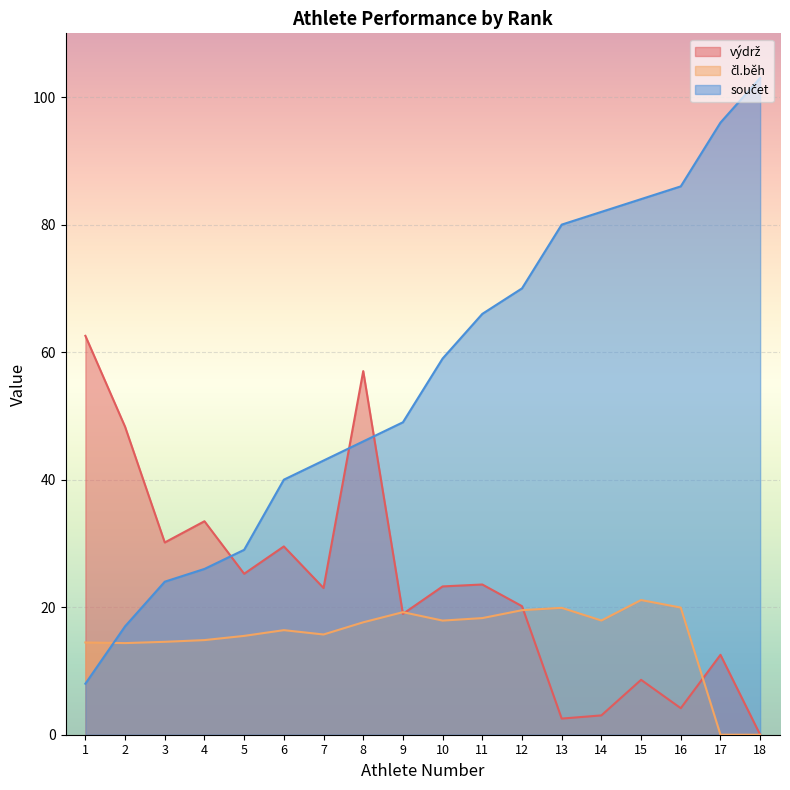

Which category has the highest value across all series?

18